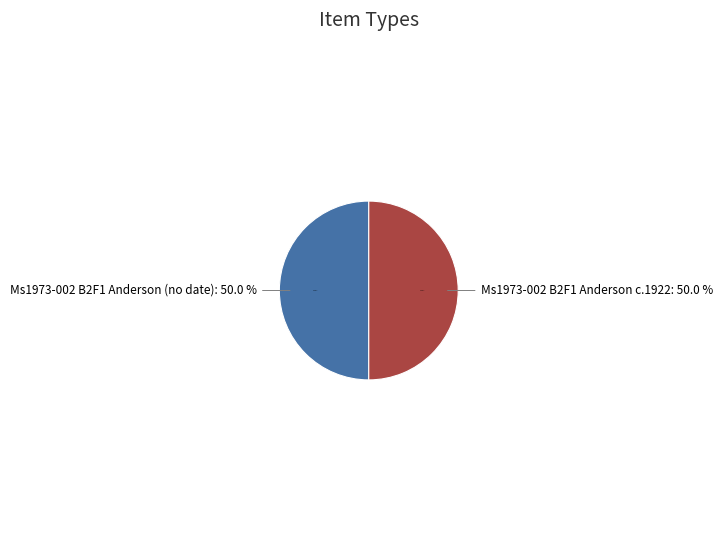

What percentage is the Ms1973-002 B2F1 Anderson (no date) slice, to the nearest percent?

50%